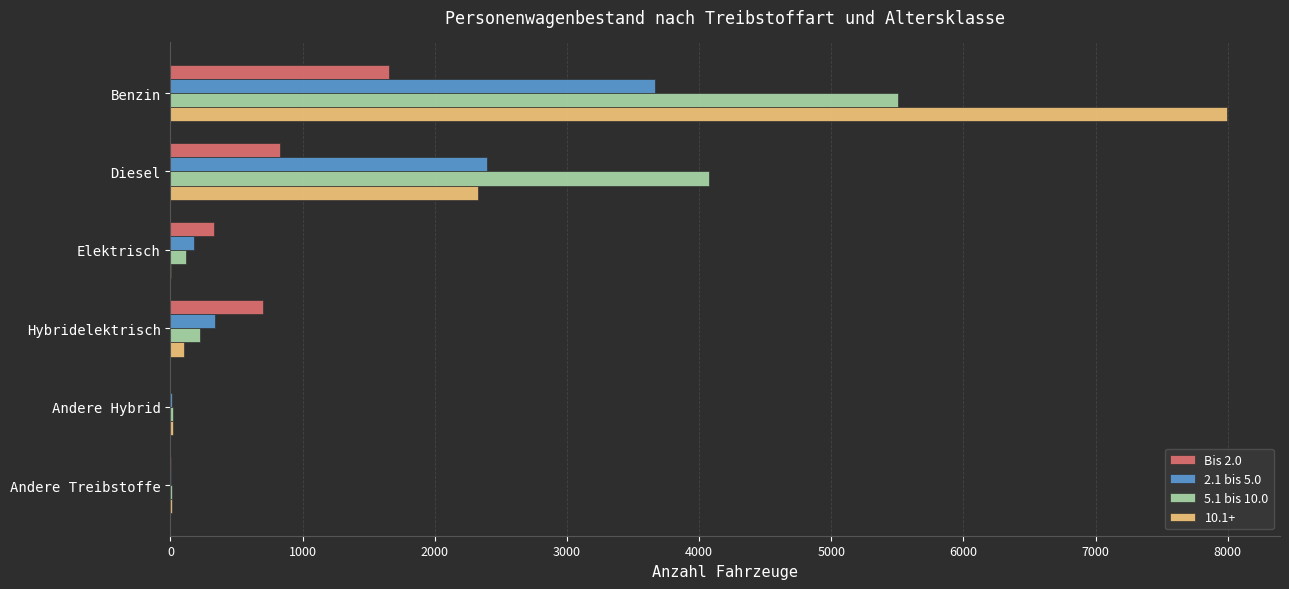

Which label corresponds to the largest value in the chart?

Benzin